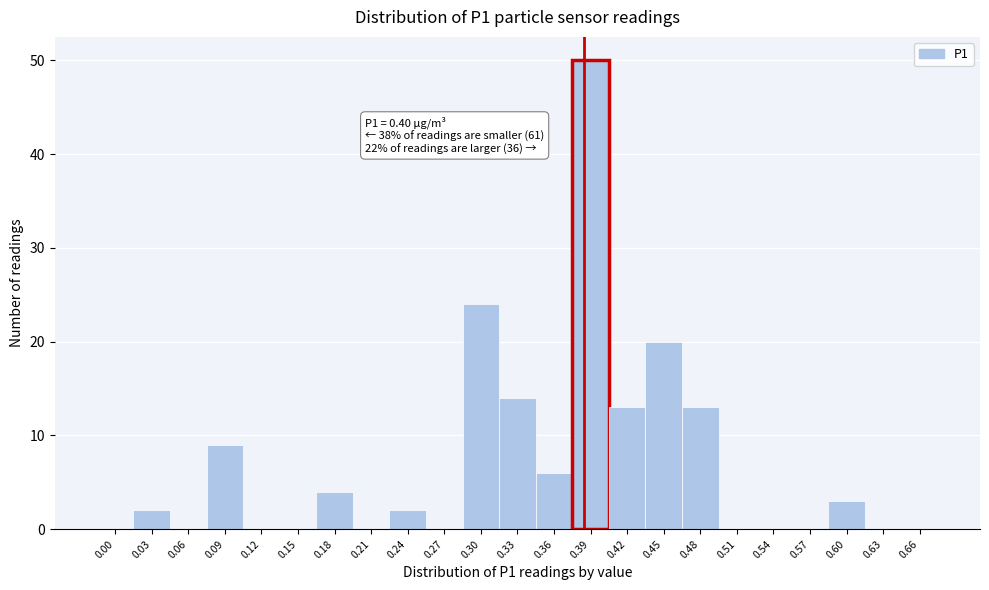

Reading left to right, extract all data points from this chart.

0.00=0	0.03=2	0.06=0	0.09=9	0.12=0	0.15=0	0.18=4	0.21=0	0.24=2	0.27=0	0.30=24	0.33=14	0.36=6	0.39=50	0.42=13	0.45=20	0.48=13	0.51=0	0.54=0	0.57=0	0.60=3	0.63=0	0.66=0